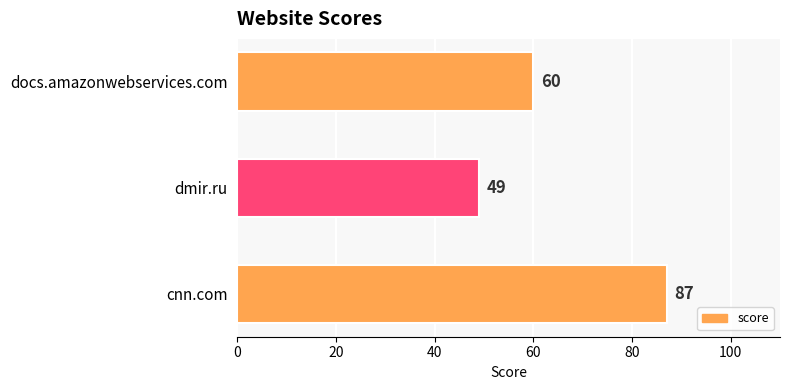

The value at dmir.ru is 80. True or false?

False